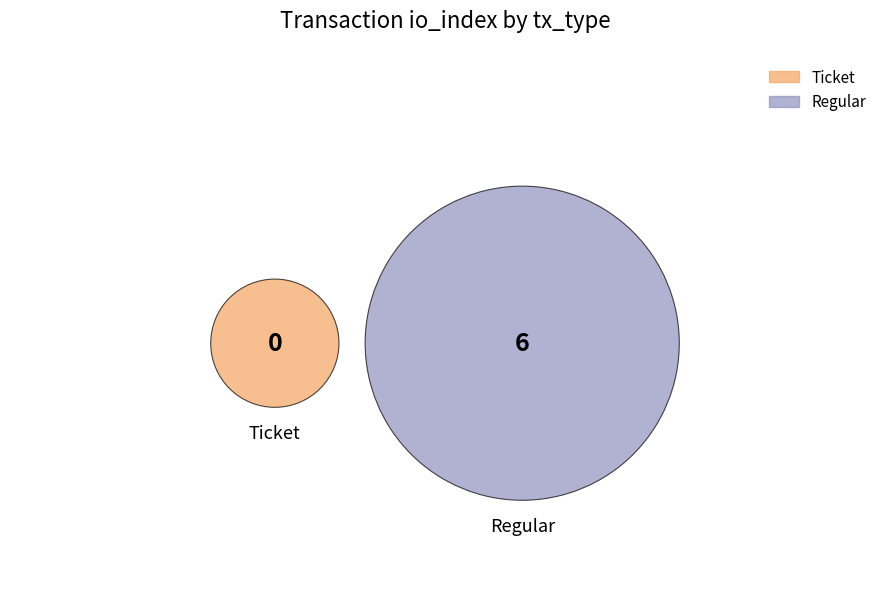

What is the change in value from Ticket to Regular?

+6